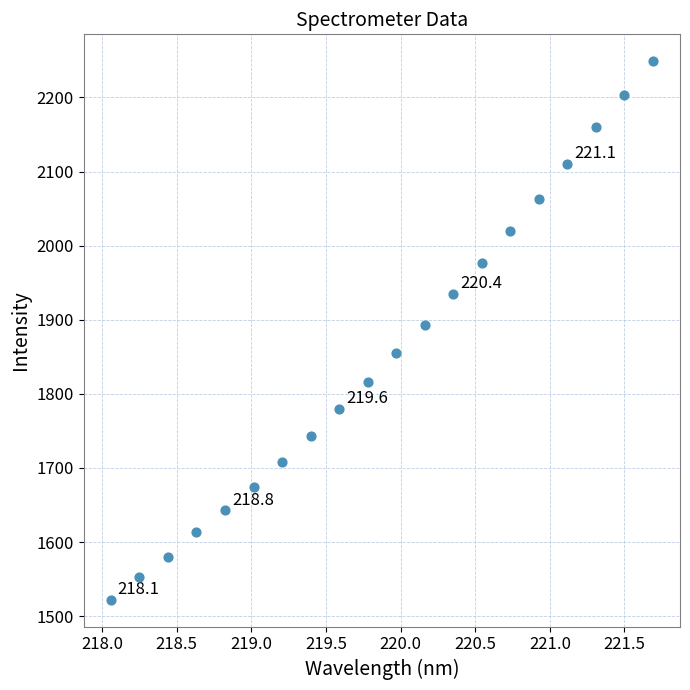

What is the range of X values (max minus min)?

3.6